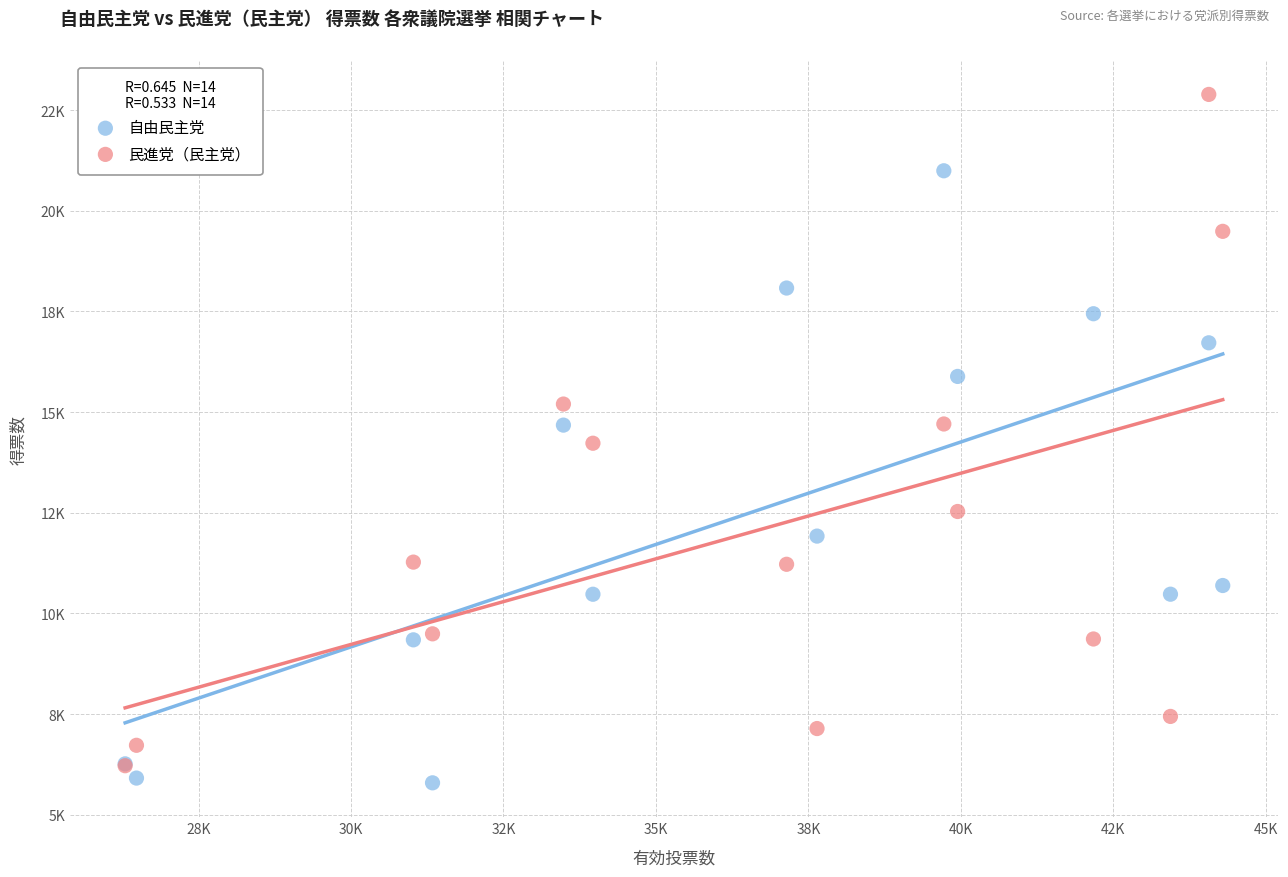

What are all the series names shown in the legend?

自由民主党, 民進党（民主党）